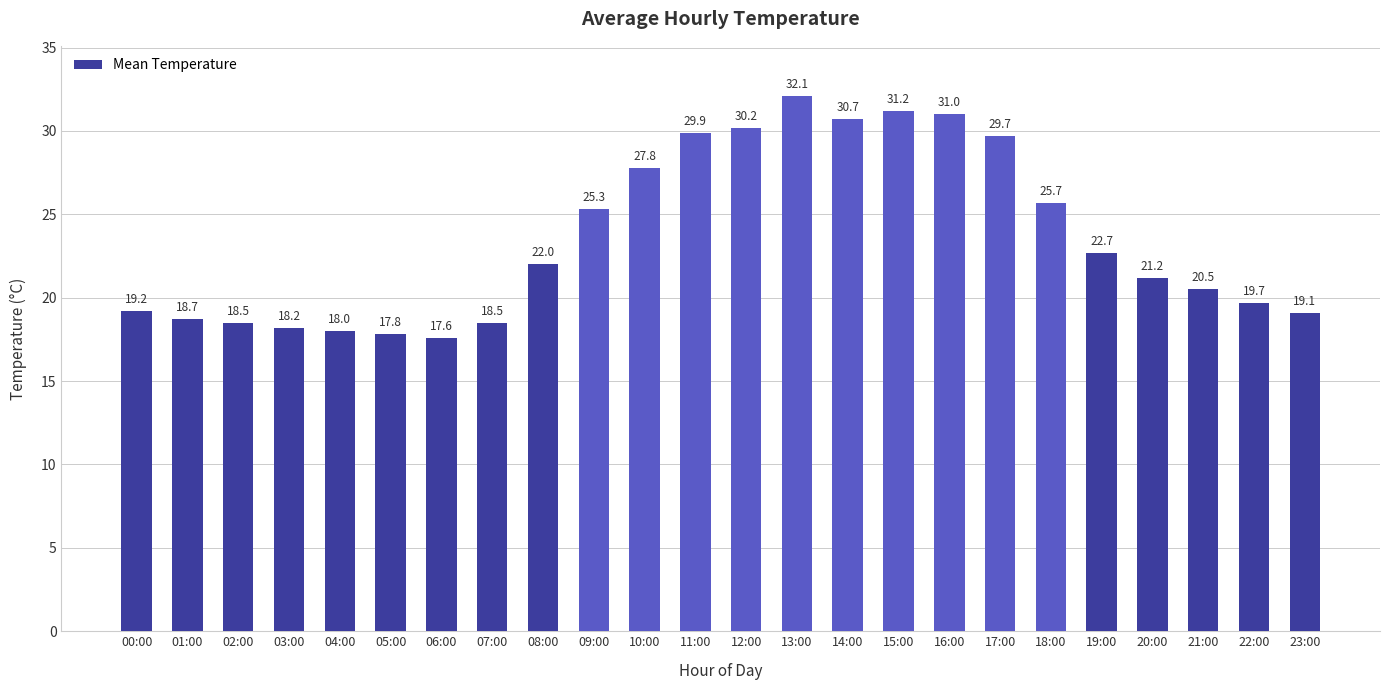

What position from the right is 05:00?

19